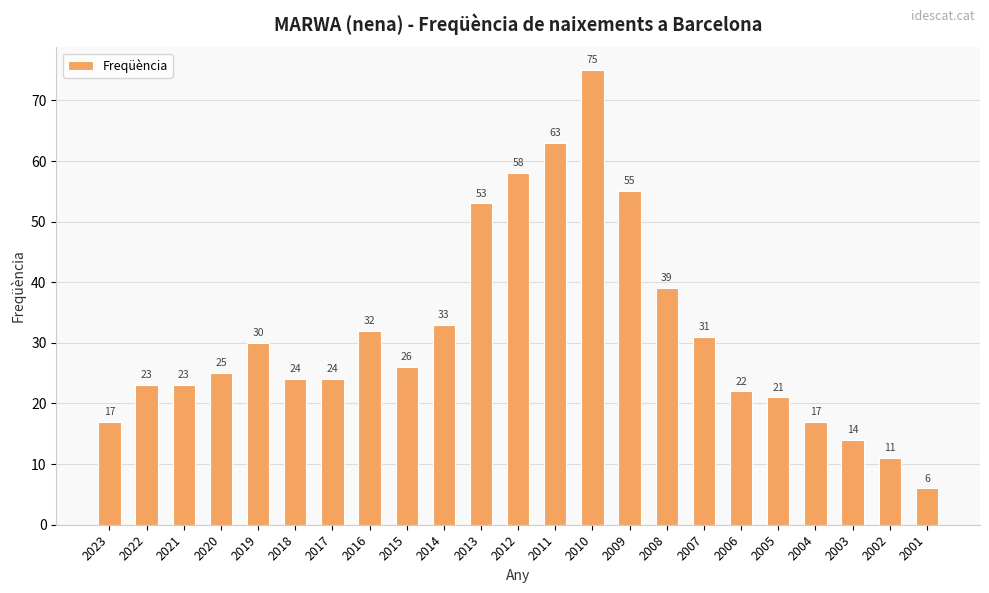

The chart shows a value of 11 at 2002. True or false?

True